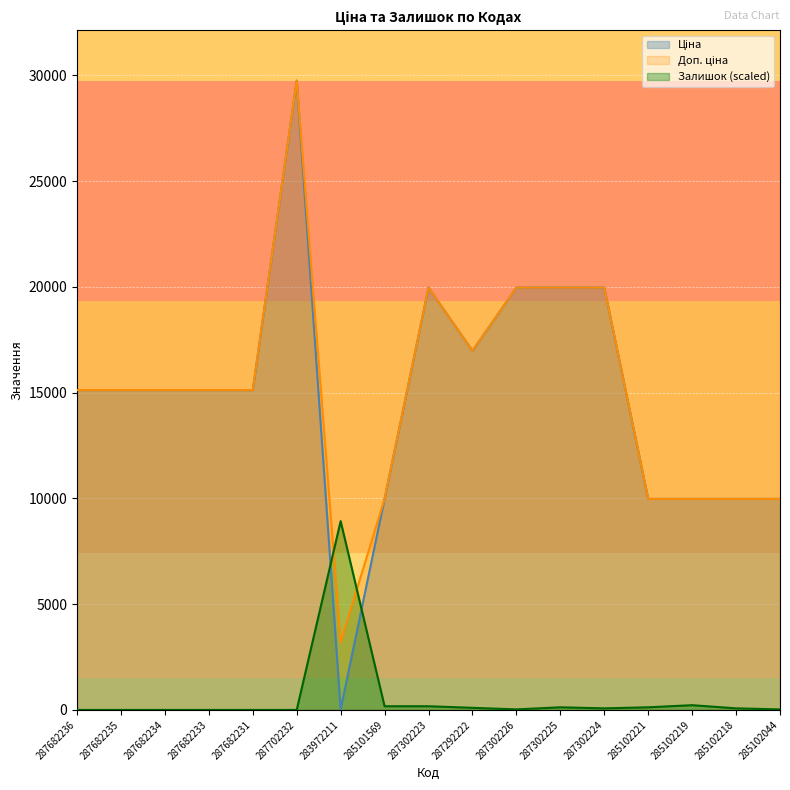

Reading left to right, extract all data points from this chart.

Ціна: 287682236=15120.0	287682235=15120.0	287682234=15120.0	287682233=15120.0	287682231=15120.0	287702232=29747.2	283972211=32.0	285101569=9975.0	287302223=19964.2	287292222=16976.3	287302226=19964.2	287302225=19964.2	287302224=19964.2	285102221=9975.0	285102219=9975.0	285102218=9975.0	285102044=9975.0
Доп. ціна: 287682236=15120.0	287682235=15120.0	287682234=15120.0	287682233=15120.0	287682231=15120.0	287702232=29747.2	283972211=3205.0	285101569=9975.0	287302223=19964.2	287292222=16976.3	287302226=19964.2	287302225=19964.2	287302224=19964.2	285102221=9975.0	285102219=9975.0	285102218=9975.0	285102044=9975.0
Залишок: 287682236=0.0	287682235=0.0	287682234=0.0	287682233=0.0	287682231=0.0	287702232=0.0	283972211=8924.2	285101569=173.5	287302223=173.5	287292222=99.2	287302226=24.8	287302225=123.9	287302224=74.4	285102221=123.9	285102219=223.1	285102218=74.4	285102044=24.8